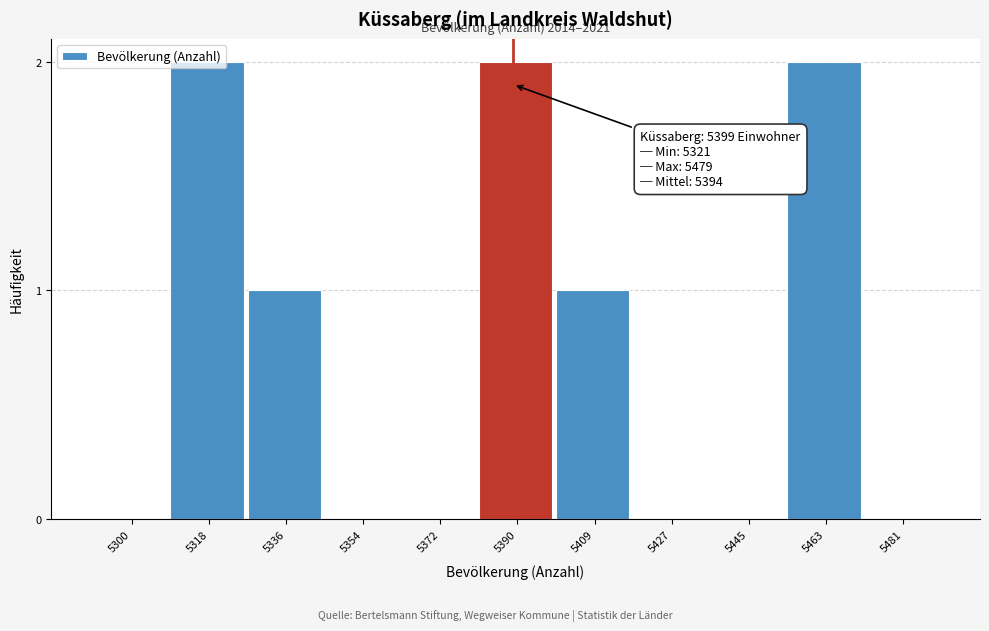

The chart shows a value of 0 at 5481. True or false?

True